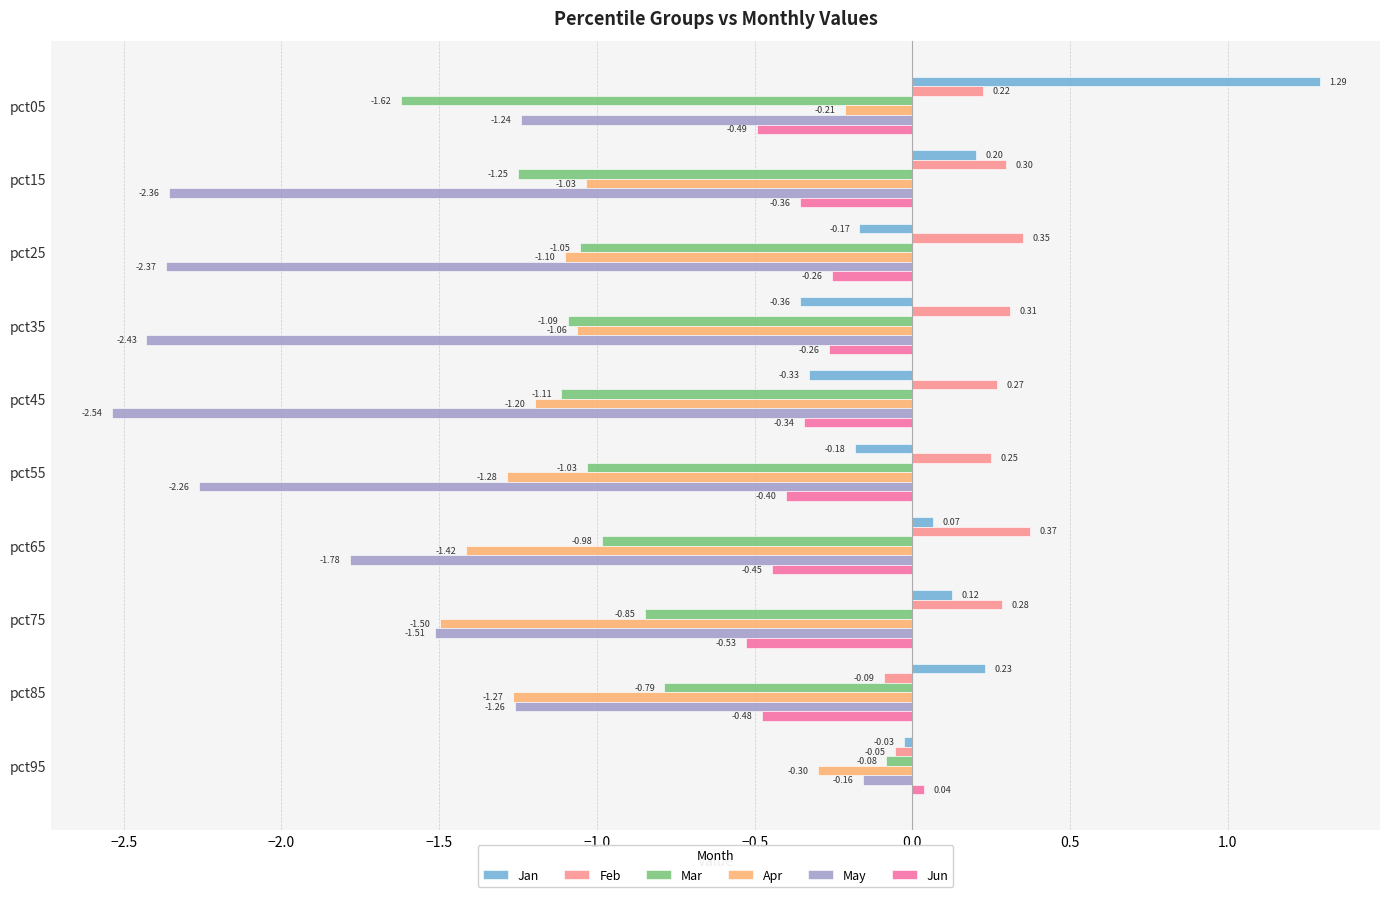

Rank the series by their maximum value, from highest to lowest.

Jan, Feb, Jun, Mar, May, Apr